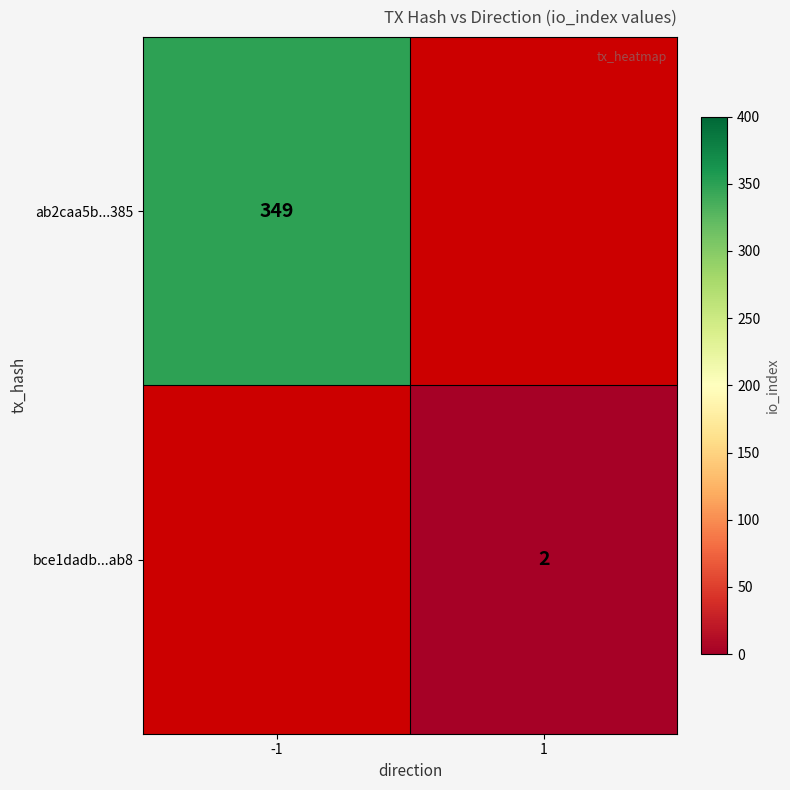

True or false: ab2caa5b...385 has a value of 349 at -1.

True